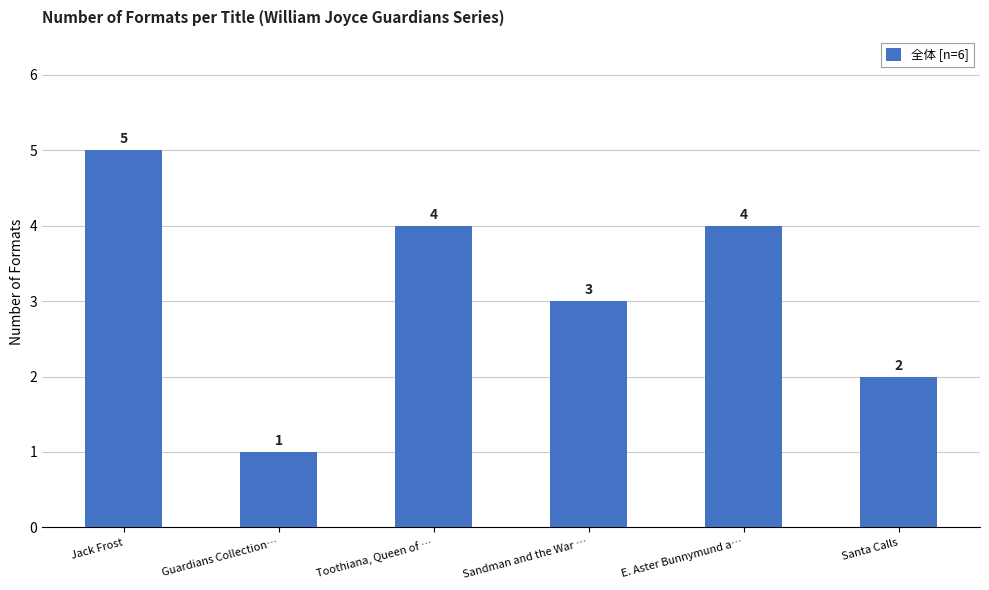

What is the label of the 4th bar from the left?

Sandman and the War …